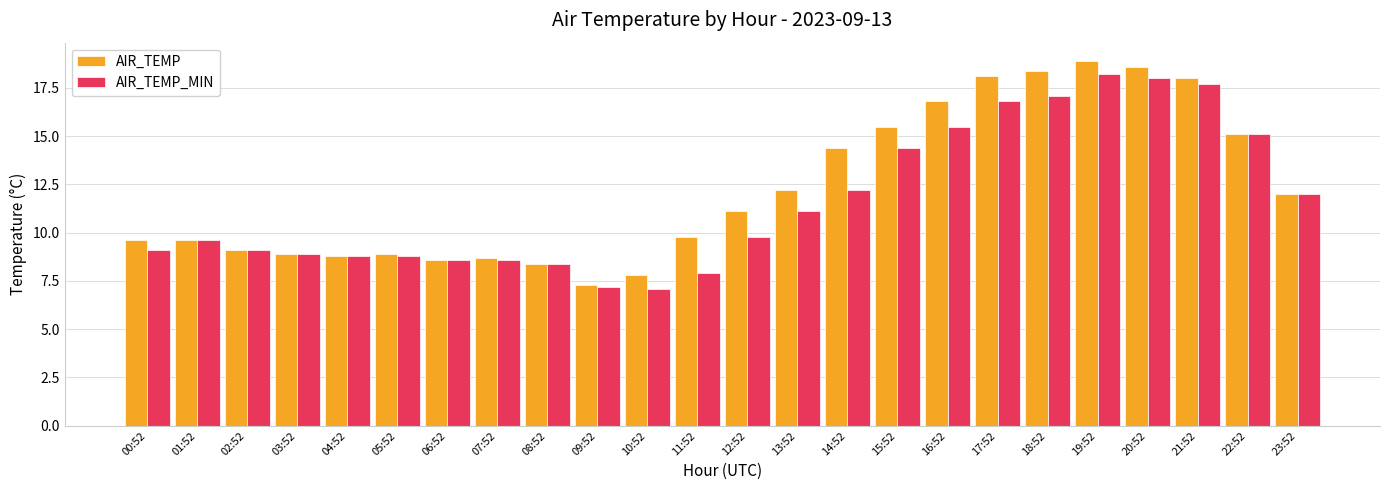

Where does the AIR_TEMP series first go above 11?

12:52